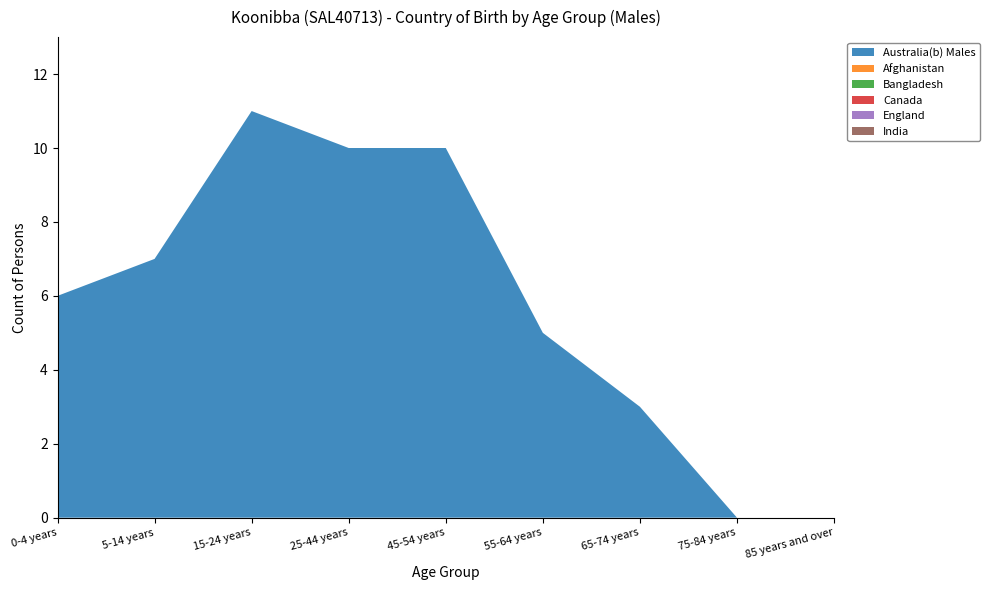

Reading left to right, what are all the values shown in this chart?

Australia(b) Males: 6	7	11	10	10	5	3	0	0
Afghanistan: 0	0	0	0	0	0	0	0	0
Bangladesh: 0	0	0	0	0	0	0	0	0
Canada: 0	0	0	0	0	0	0	0	0
England: 0	0	0	0	0	0	0	0	0
India: 0	0	0	0	0	0	0	0	0